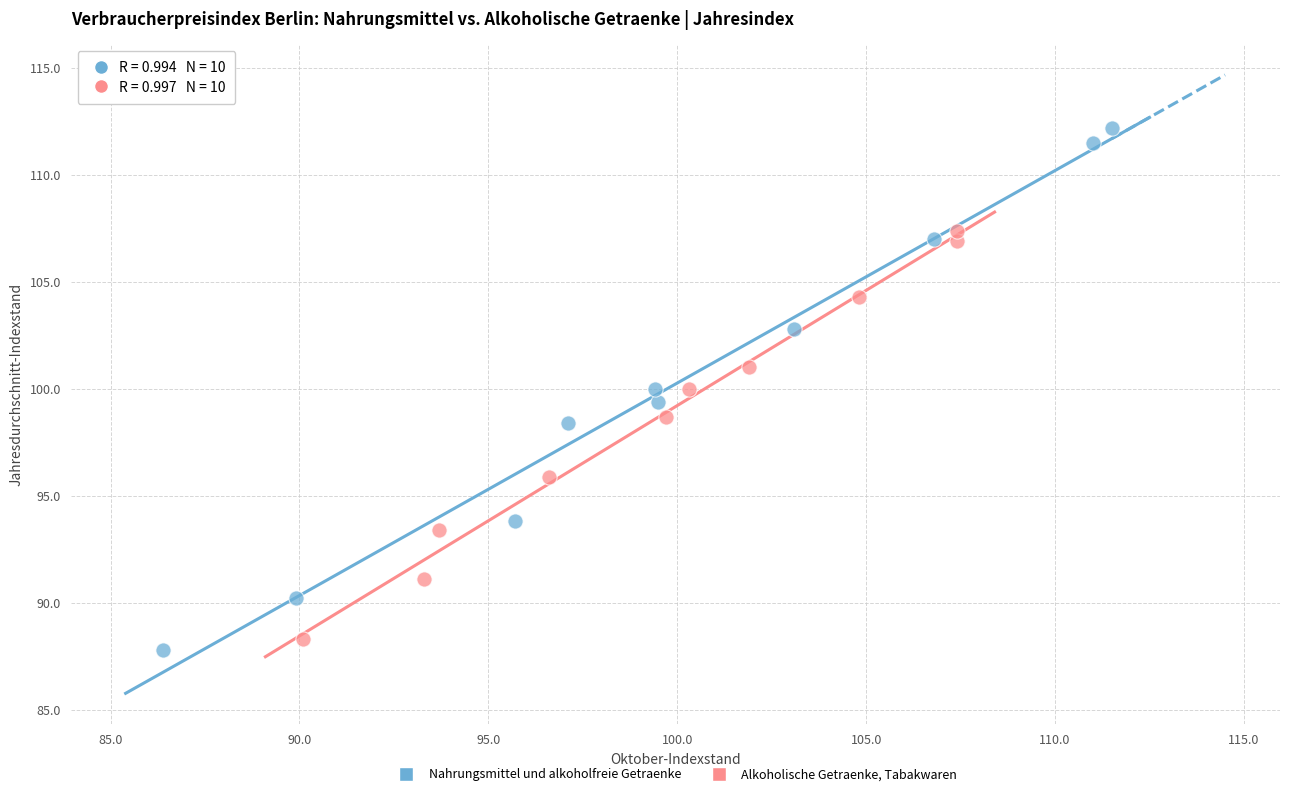

Which series has the largest Y range (max minus min)?

Nahrungsmittel und alkoholfreie Getraenke